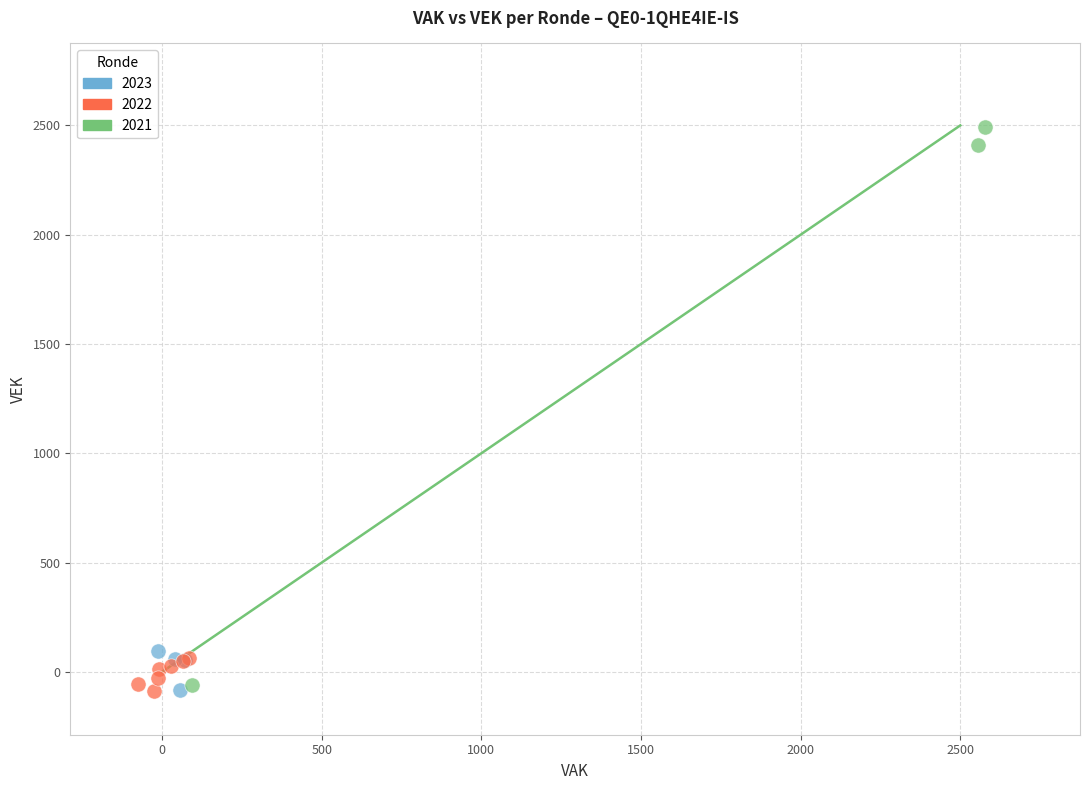

Which series has the largest Y range (max minus min)?

2021